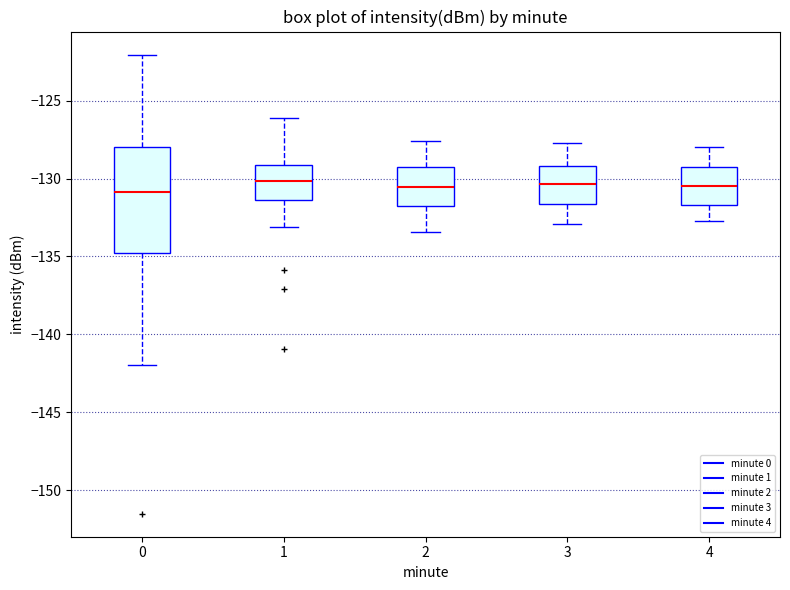

Where is the lower edge of the box at x = 1 on the y-axis? The values are not printed on the chart, so give them approximately, as read against the axis.

-131.5